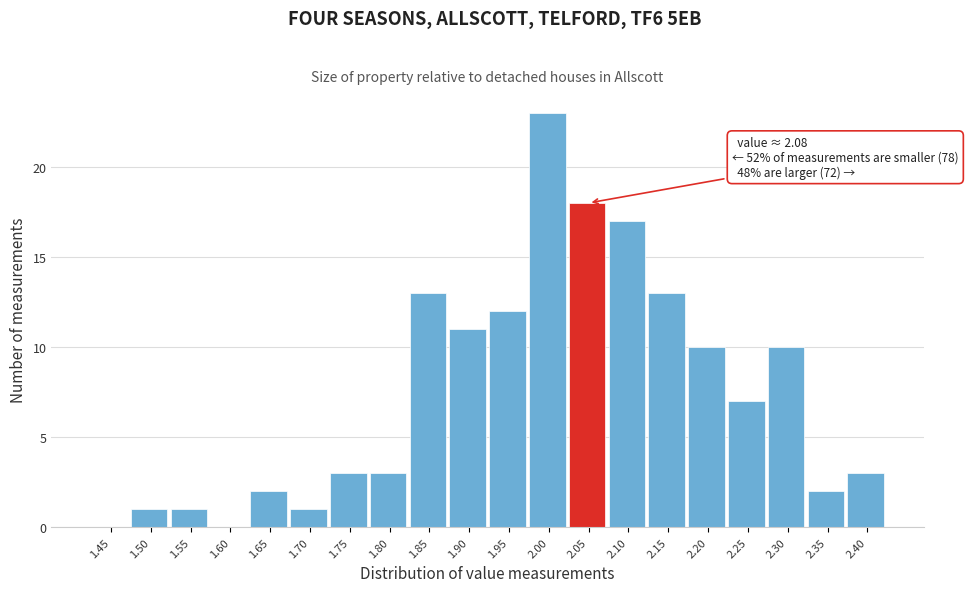

Reading left to right, what are all the values shown in this chart?

1.45=0	1.50=1	1.55=1	1.60=0	1.65=2	1.70=1	1.75=3	1.80=3	1.85=13	1.90=11	1.95=12	2.00=23	2.05=18	2.10=17	2.15=13	2.20=10	2.25=7	2.30=10	2.35=2	2.40=3